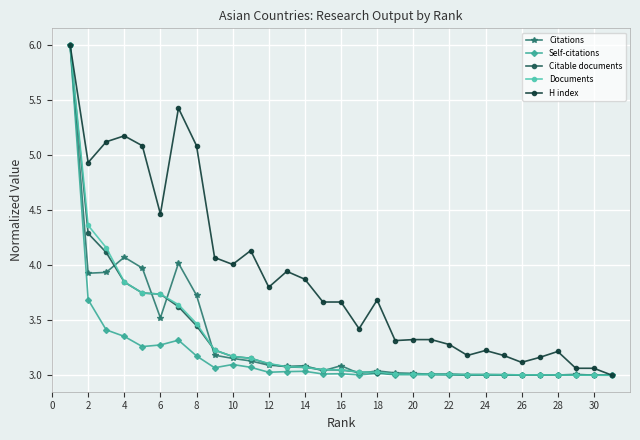

What are all the series names shown in the legend?

Citations, Self-citations, Citable documents, Documents, H index